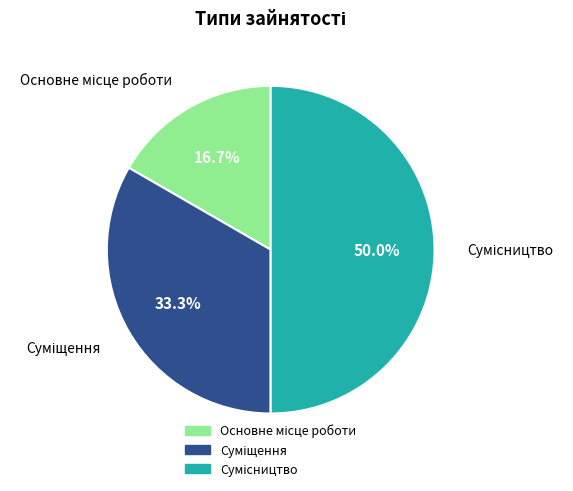

How many segments does this pie chart have?

3